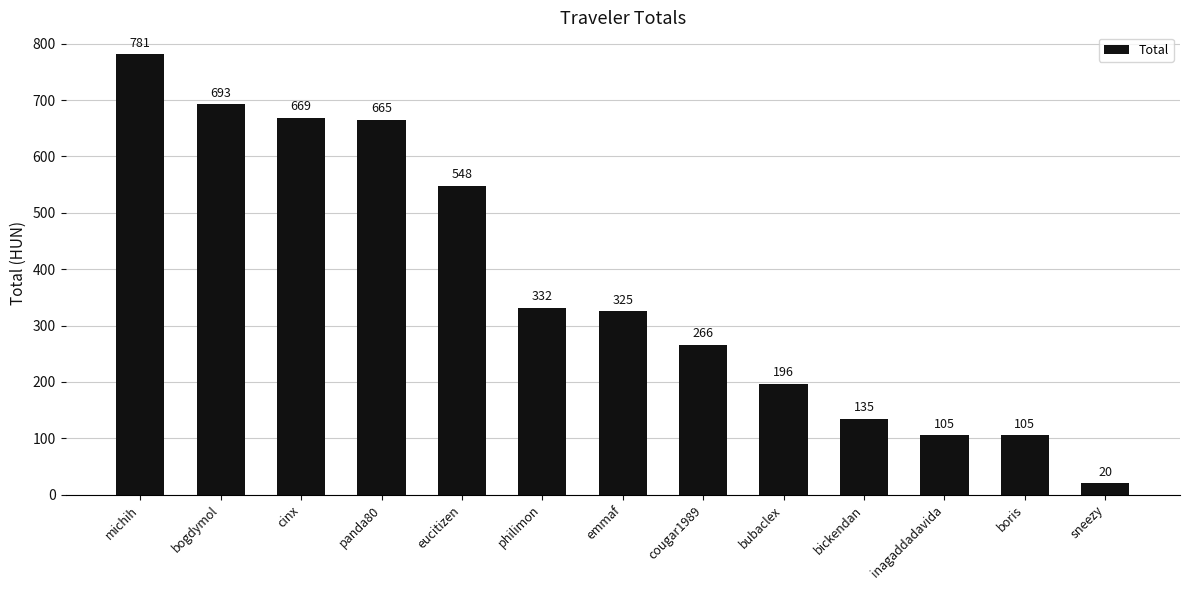

Which label corresponds to the largest value in the chart?

michih